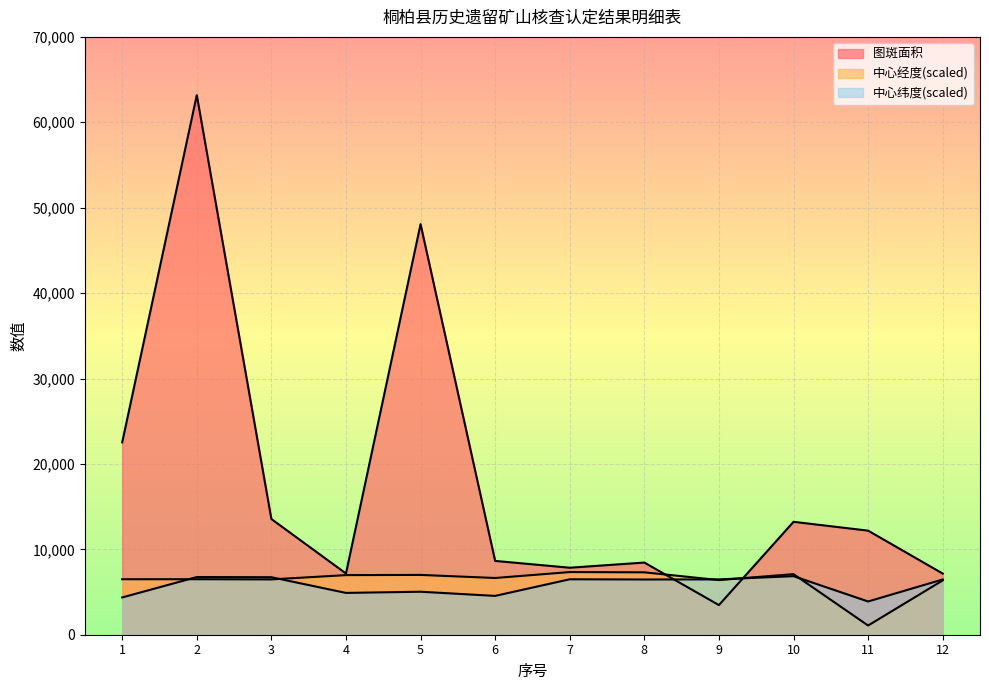

What is the difference between the maximum and second lowest values in the 图斑面积 series?

56016.4